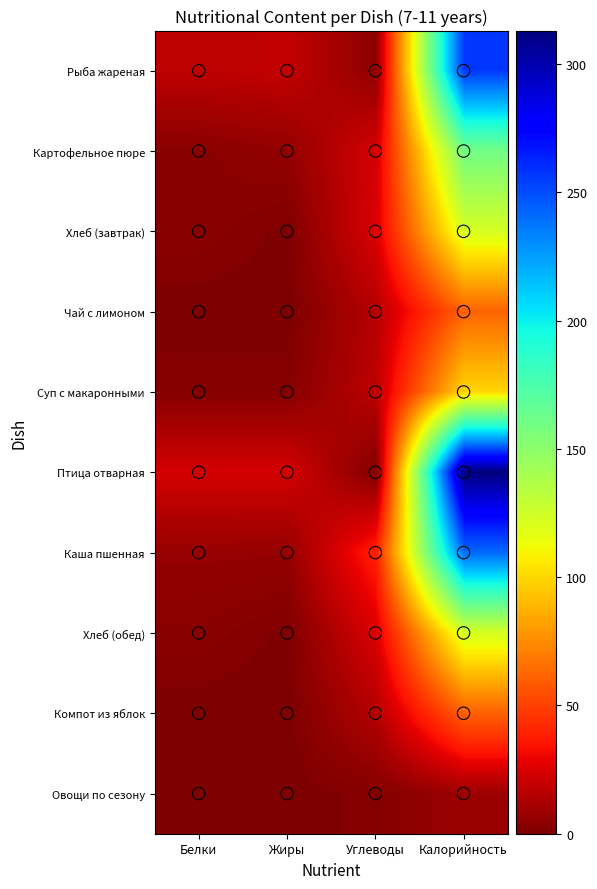

Which series has the largest range (max minus min)?

Птица отварная